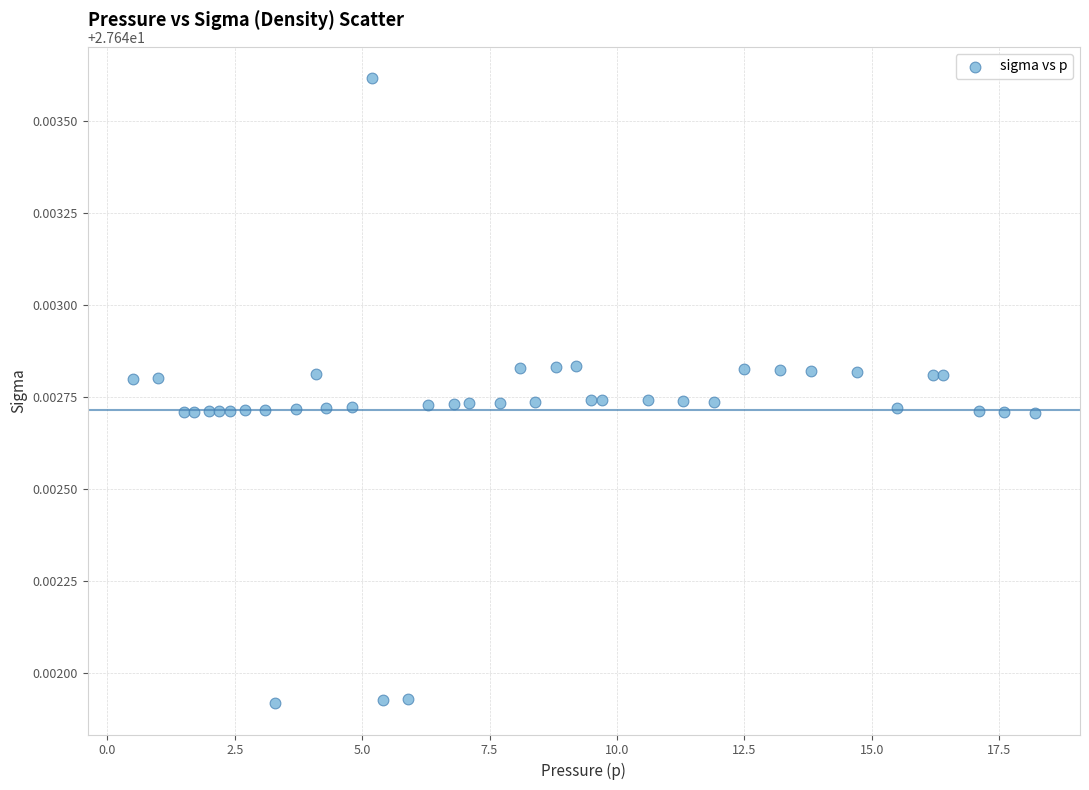

What is the range of X values (max minus min)?

17.7